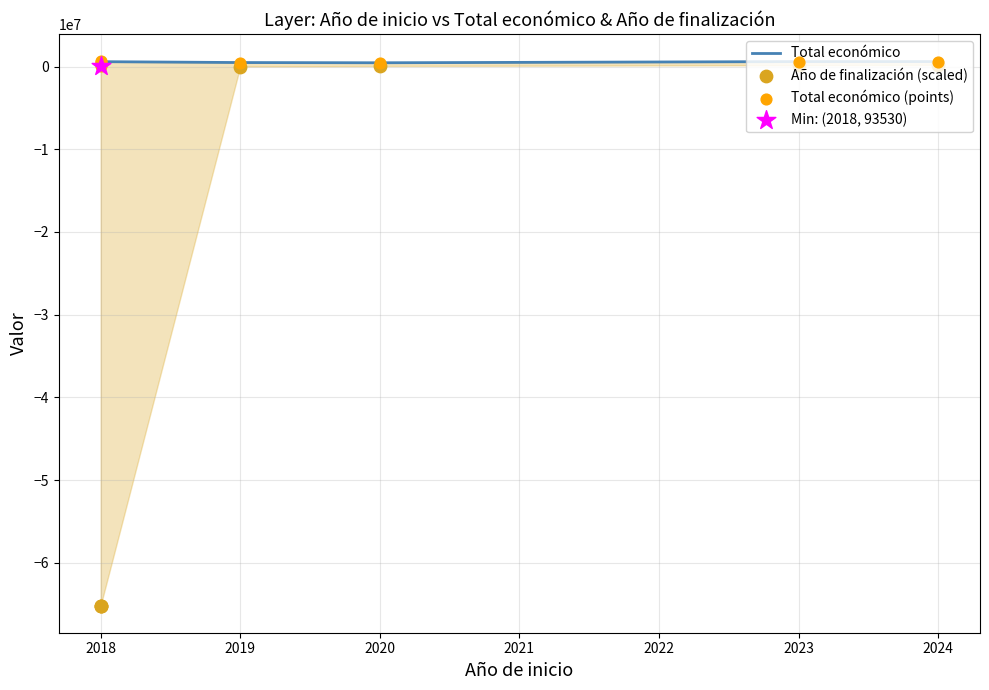

At which category is the sum across all series the highest?

2024